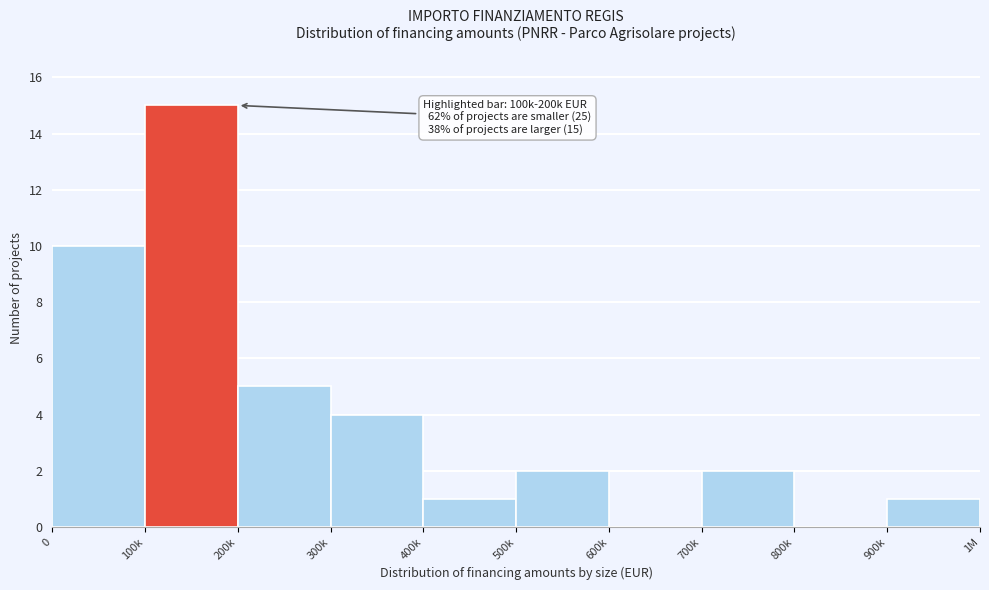

Reading right to left, transcribe all the data shown in this chart.

900k=1	800k=0	700k=2	600k=0	500k=2	400k=1	300k=4	200k=5	100k=15	0=10